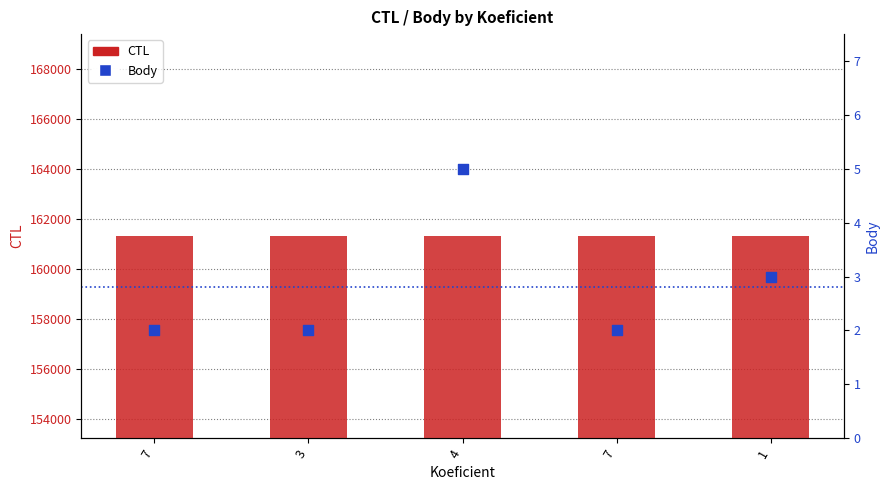

Is the value of CTL at 7 greater than the value of Body at 3?

Yes